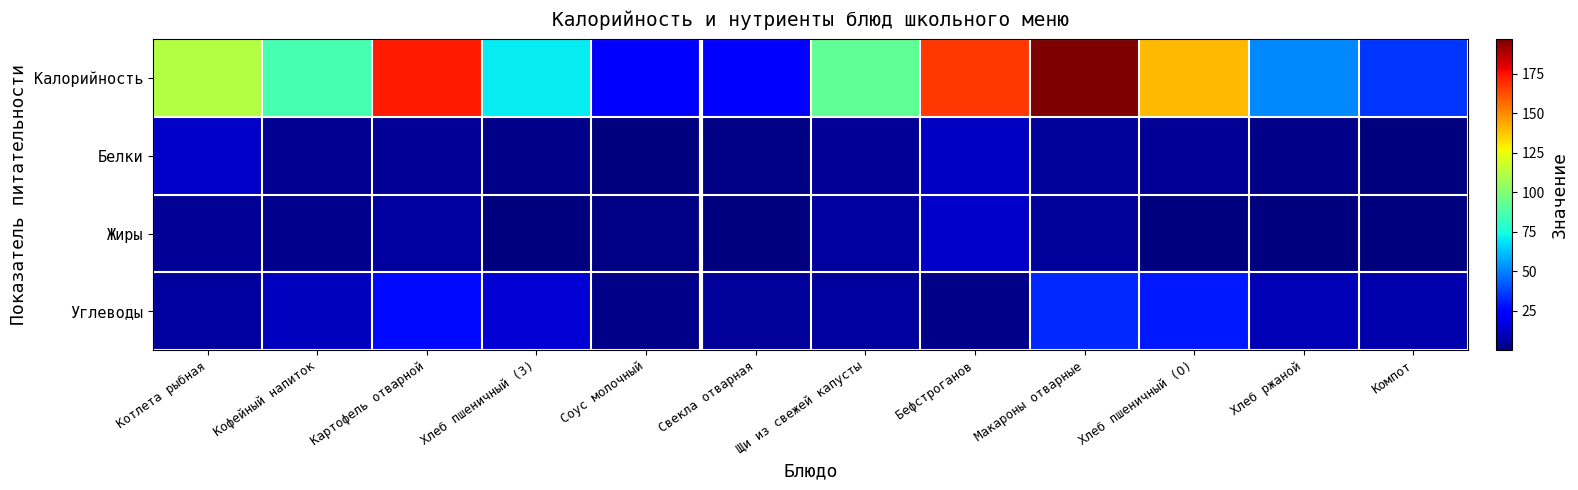

How many categories are shown in the chart?

12